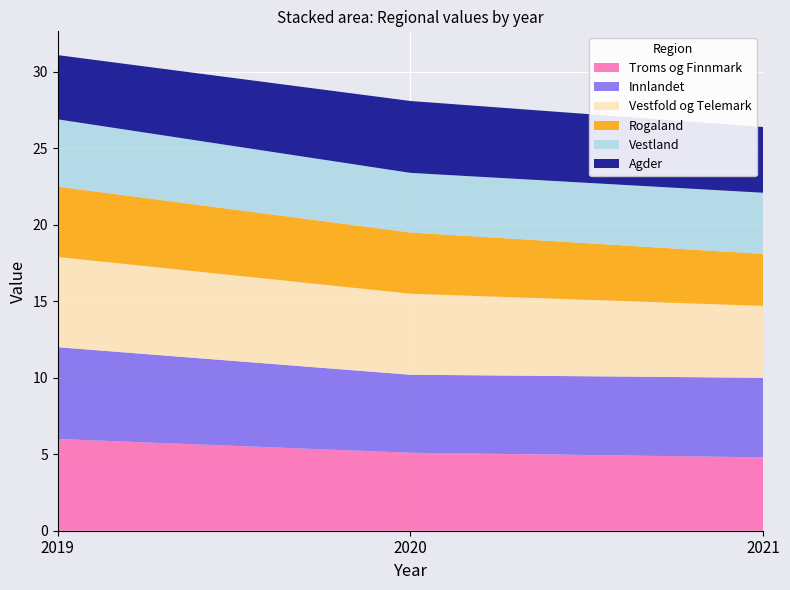

Reading left to right, list all the values displayed in this chart.

Troms og Finnmark: 2019=6.0	2020=5.1	2021=4.8
Innlandet: 2019=6.0	2020=5.1	2021=5.2
Vestfold og Telemark: 2019=5.9	2020=5.3	2021=4.7
Rogaland: 2019=4.6	2020=4.0	2021=3.4
Vestland: 2019=4.4	2020=3.9	2021=4.0
Agder: 2019=4.2	2020=4.7	2021=4.3